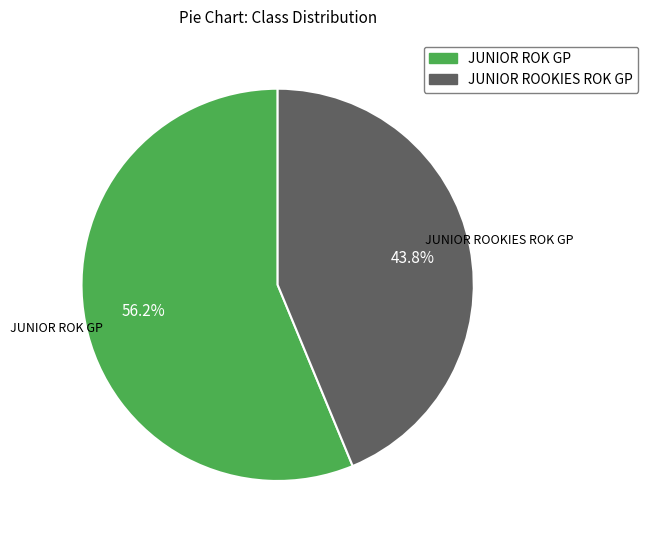

Which slice is the smallest?

JUNIOR ROOKIES ROK GP